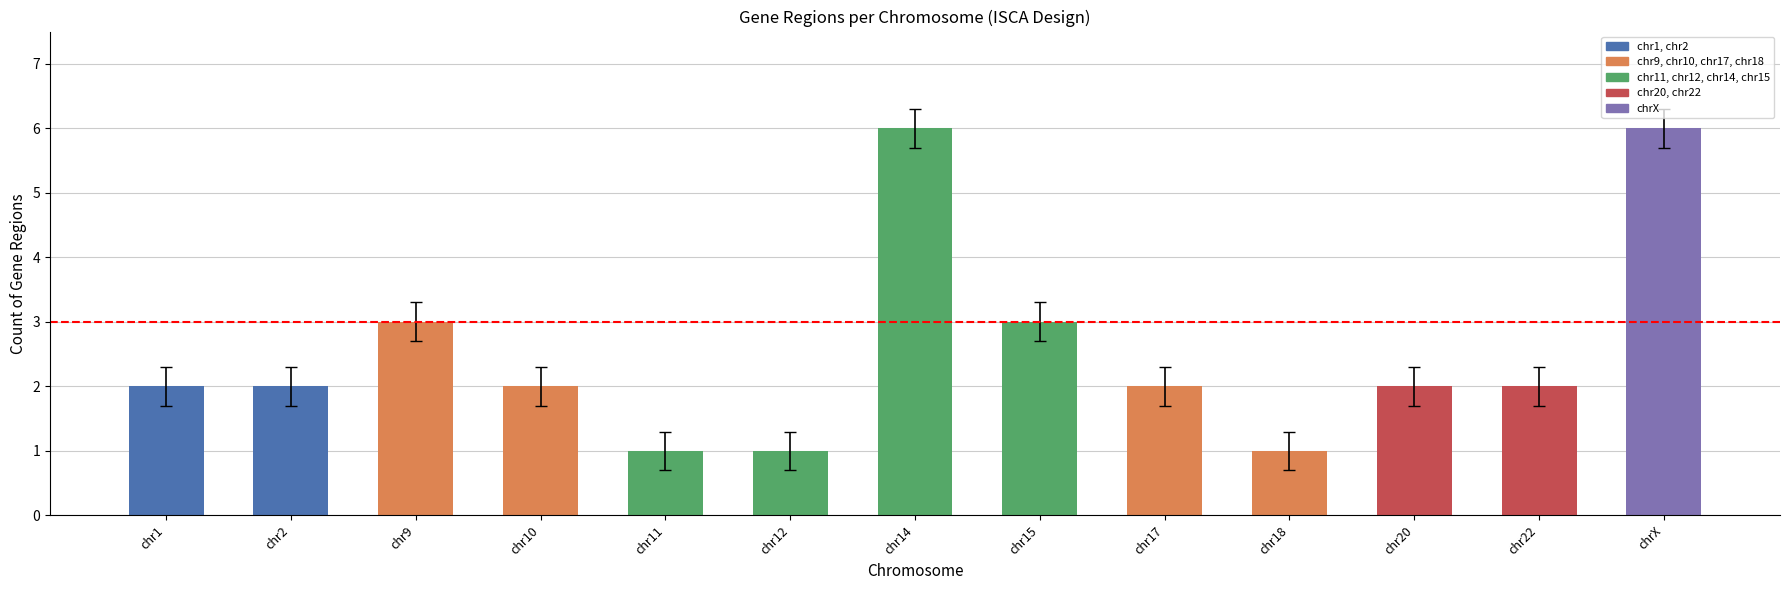

Approximately how many times larger is the value at chr12 compared to chr9?

0.3